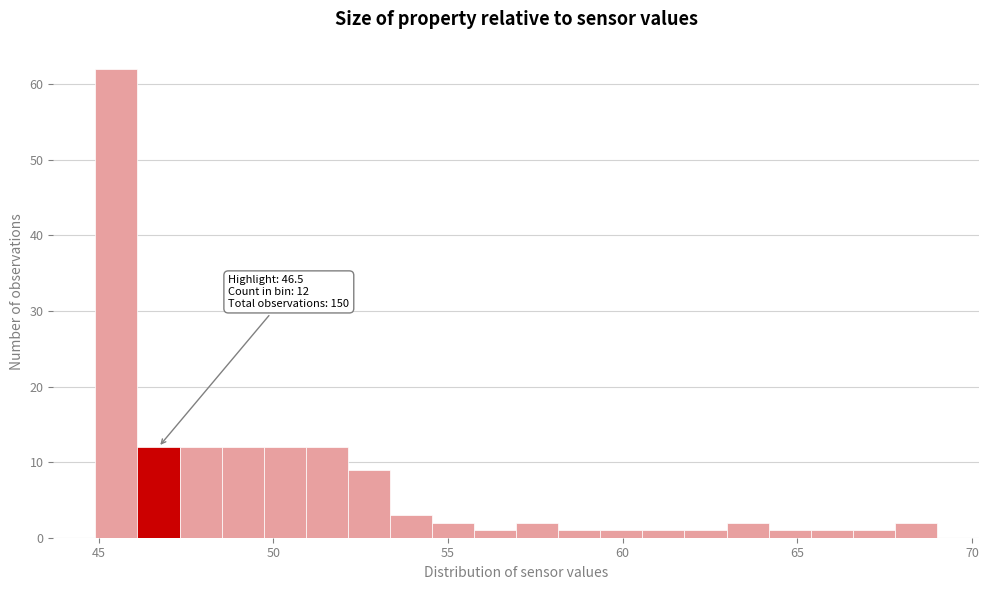

Around what value on the x-axis is the tallest bar? Give the approximate position of its centre, as read against the axis.

45.5